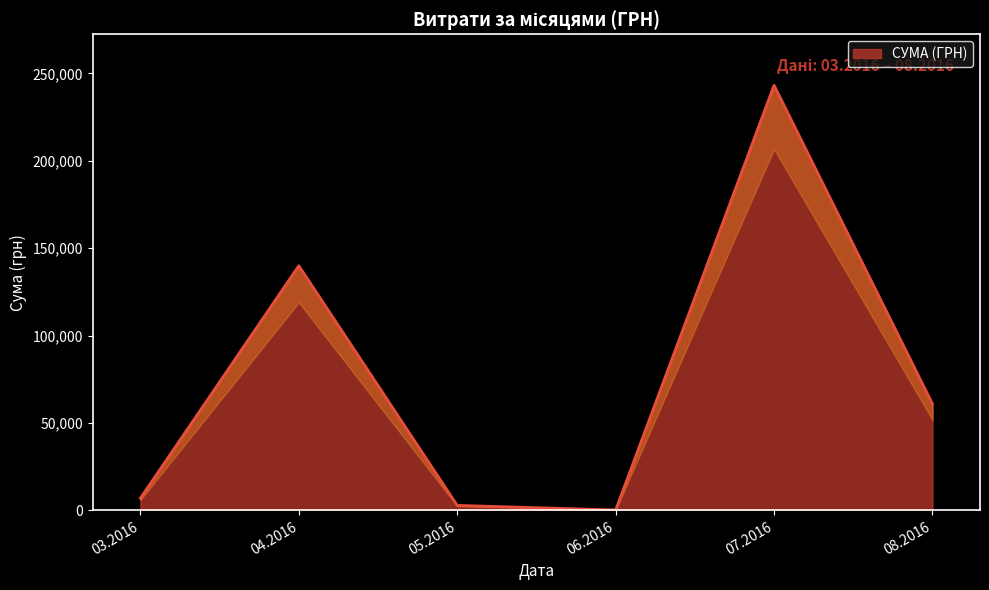

How many points are lower than both their immediate neighbors (excluding endpoints)?

1